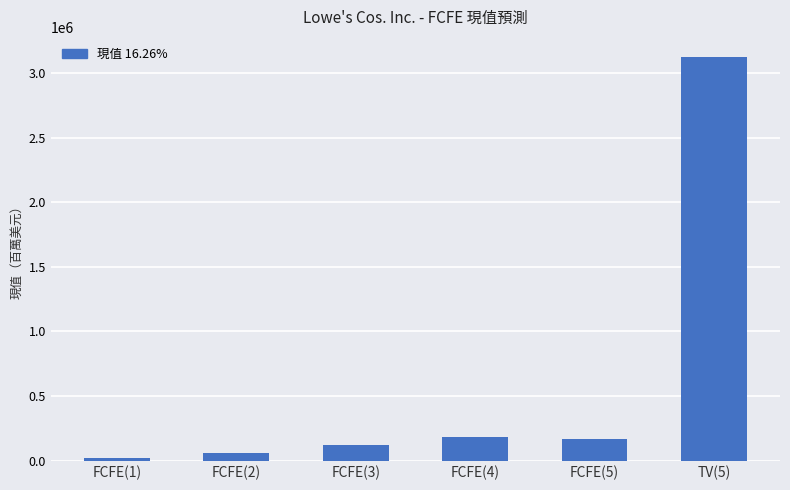

Are the bars grouped side by side (vs. stacked)?

No